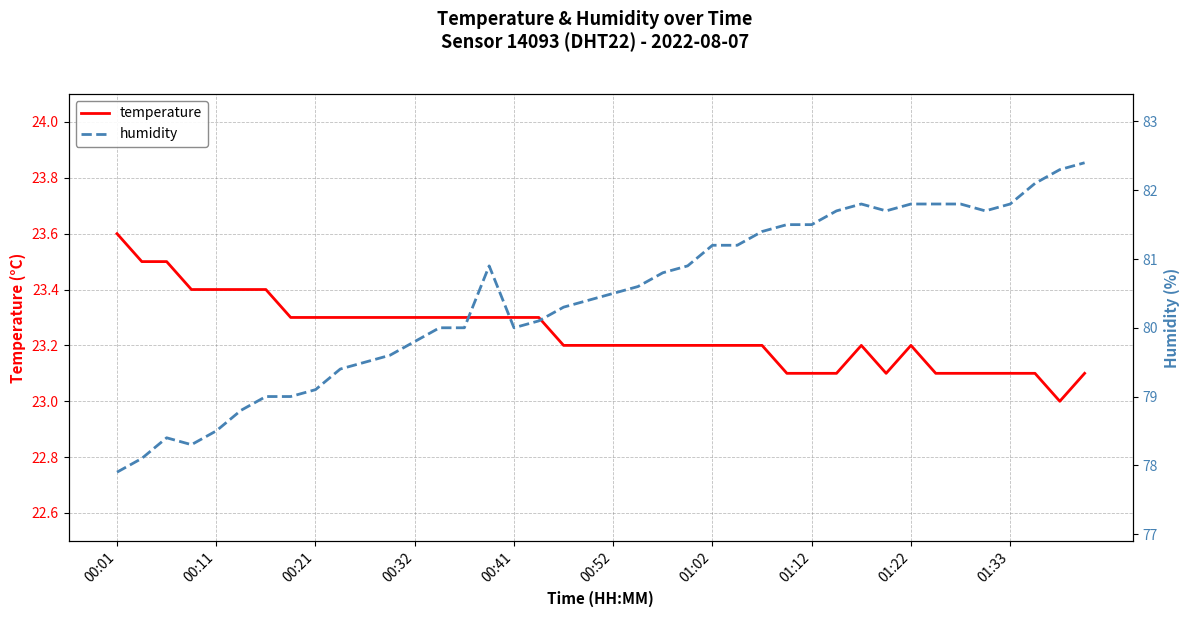

List the series in order of their peak value, lowest first.

temperature, humidity